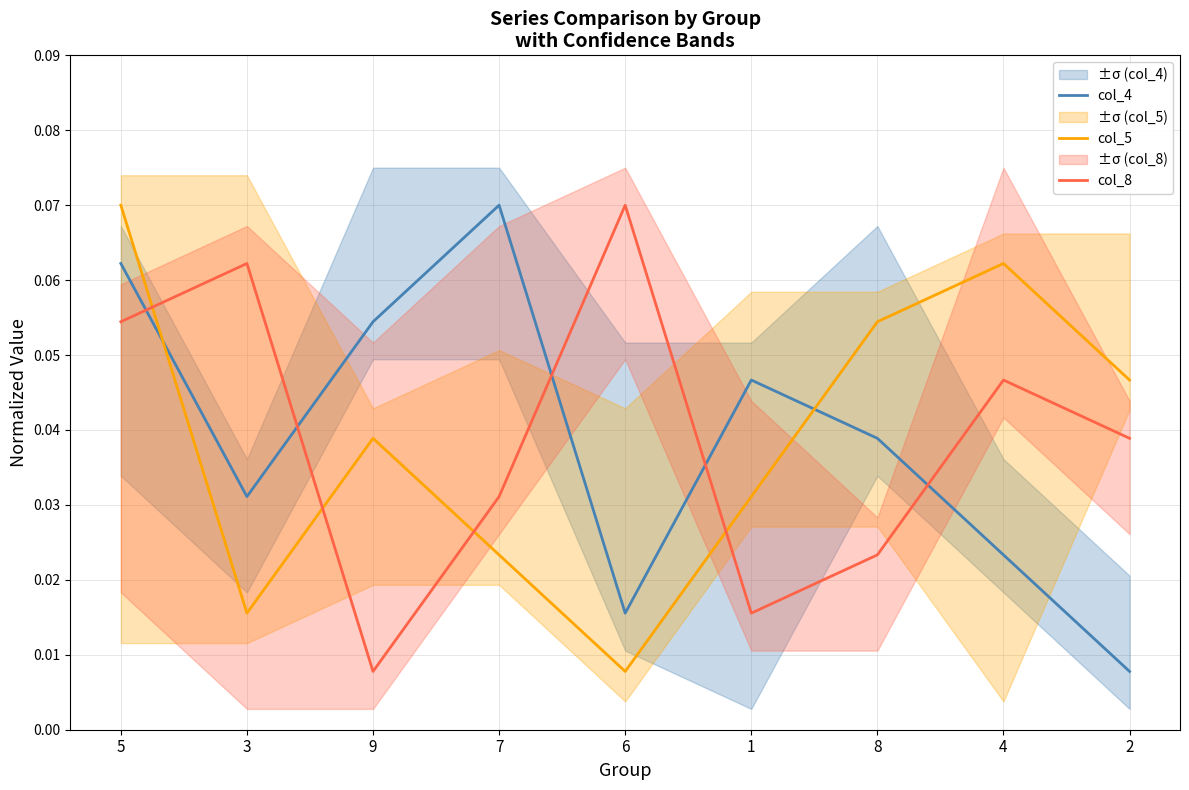

Rank the categories by col_8 value from lowest to highest.

9, 1, 8, 7, 2, 4, 5, 3, 6